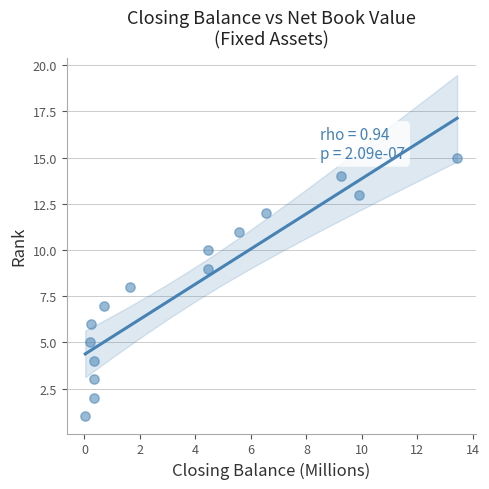

What is the range of Y values (max minus min)?

14